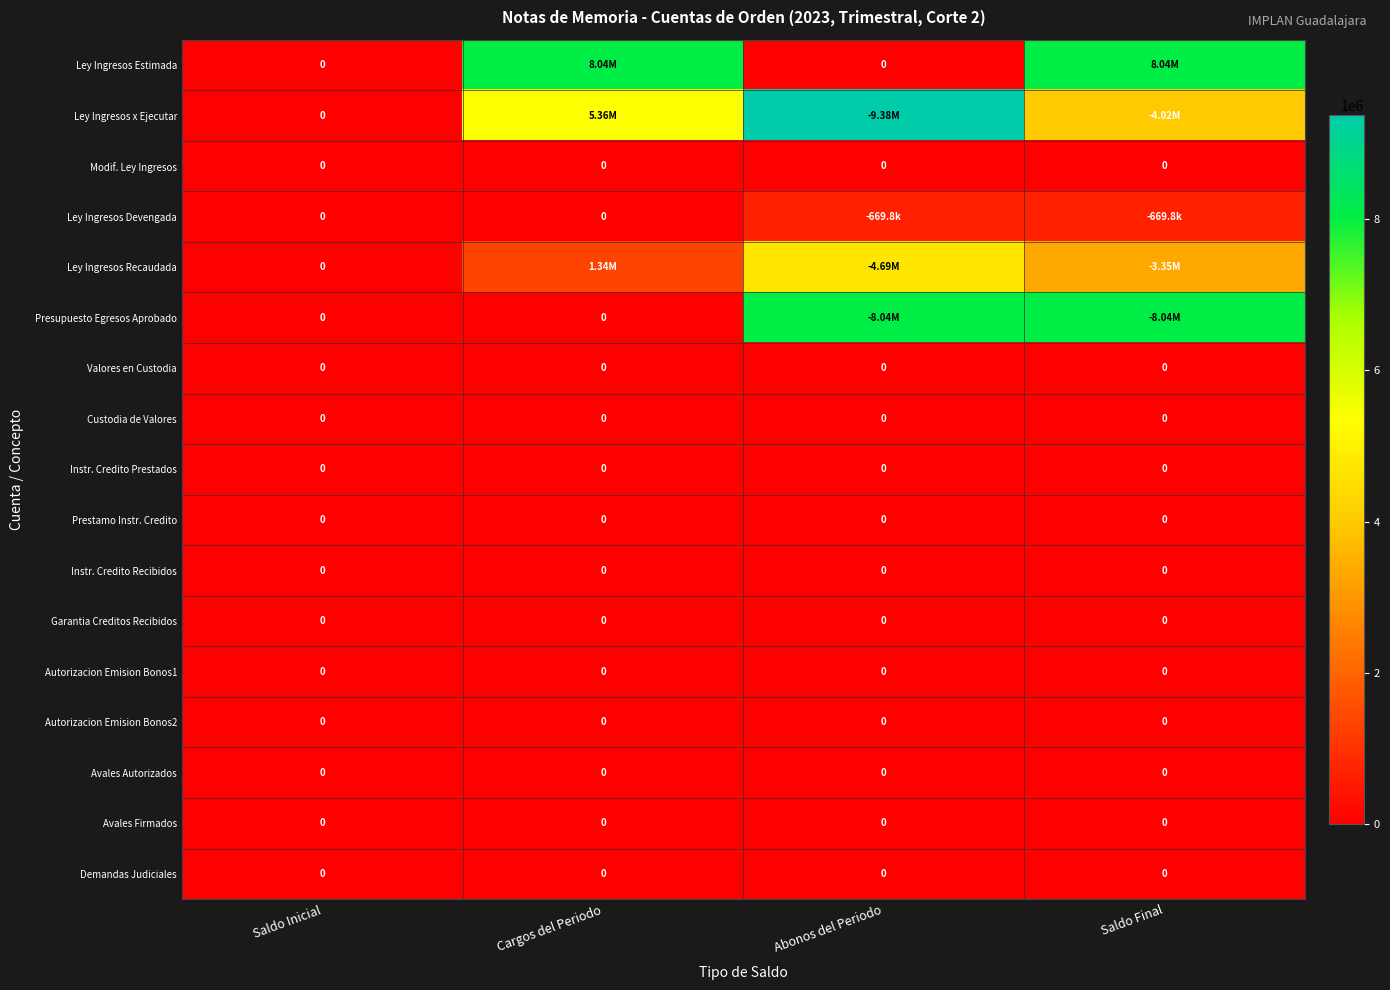

How many categories are shown in the chart?

4